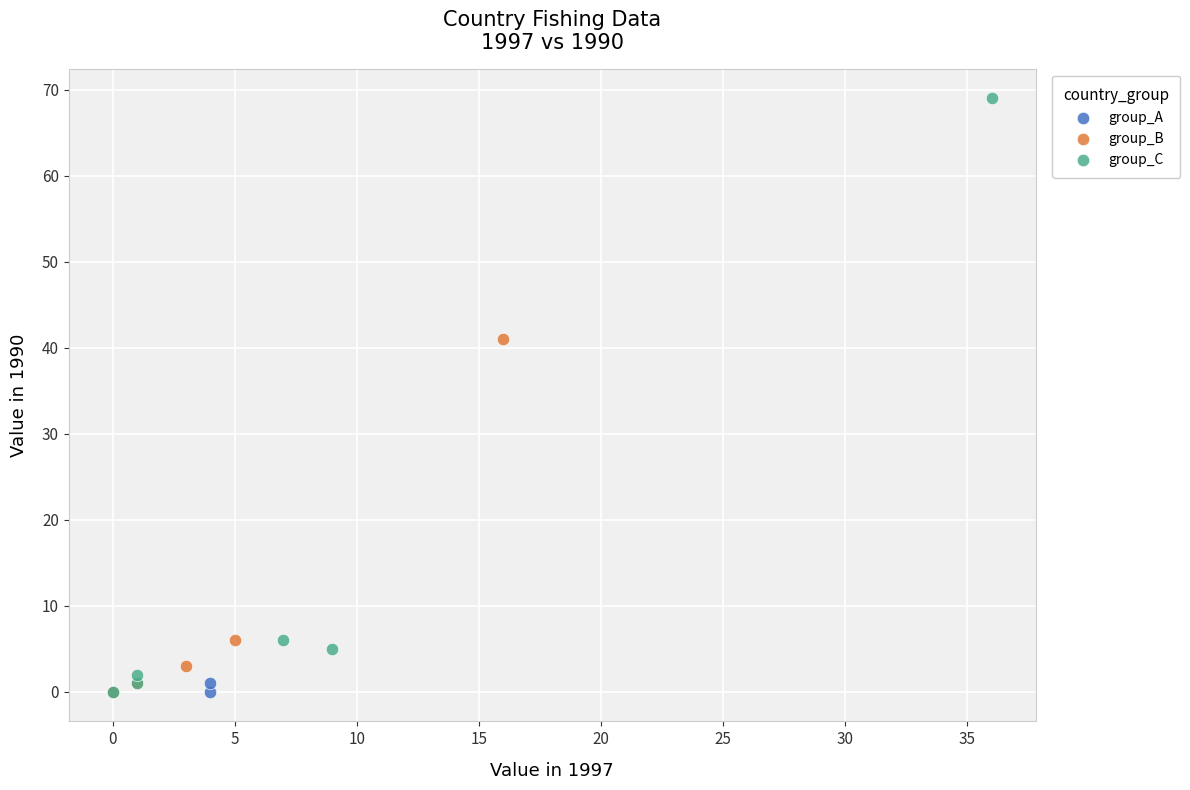

Which series has the largest Y range (max minus min)?

group_C